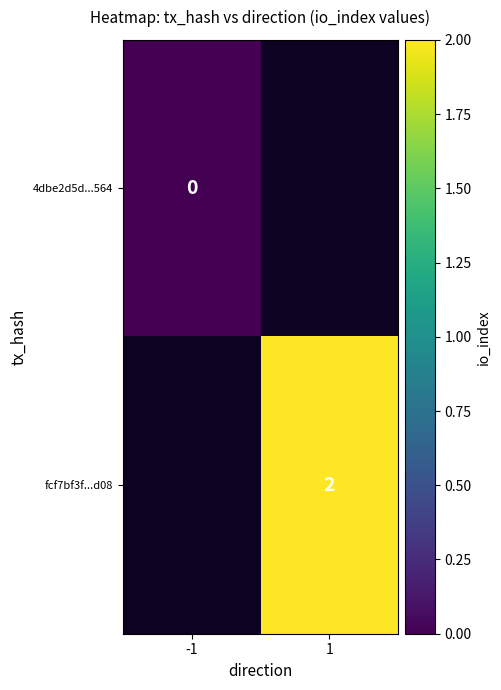

Is it true that fcf7bf3f...d08 equals 2 at 1?

True